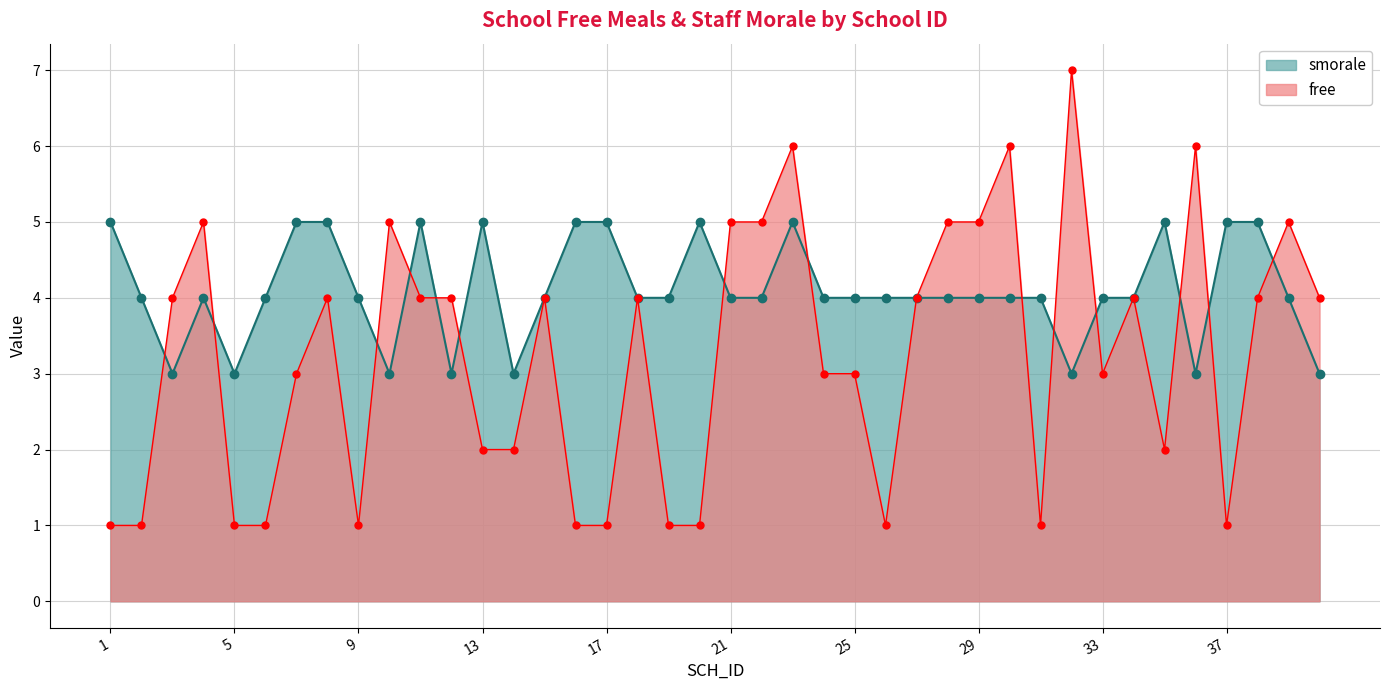

What is the greatest value displayed?

7